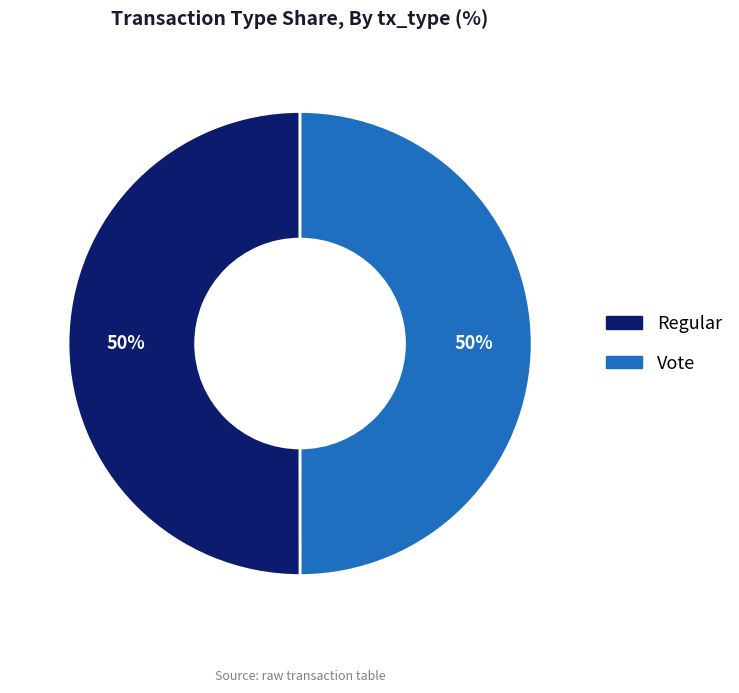

To the nearest percent, what is the combined percentage of Regular and Vote?

100%